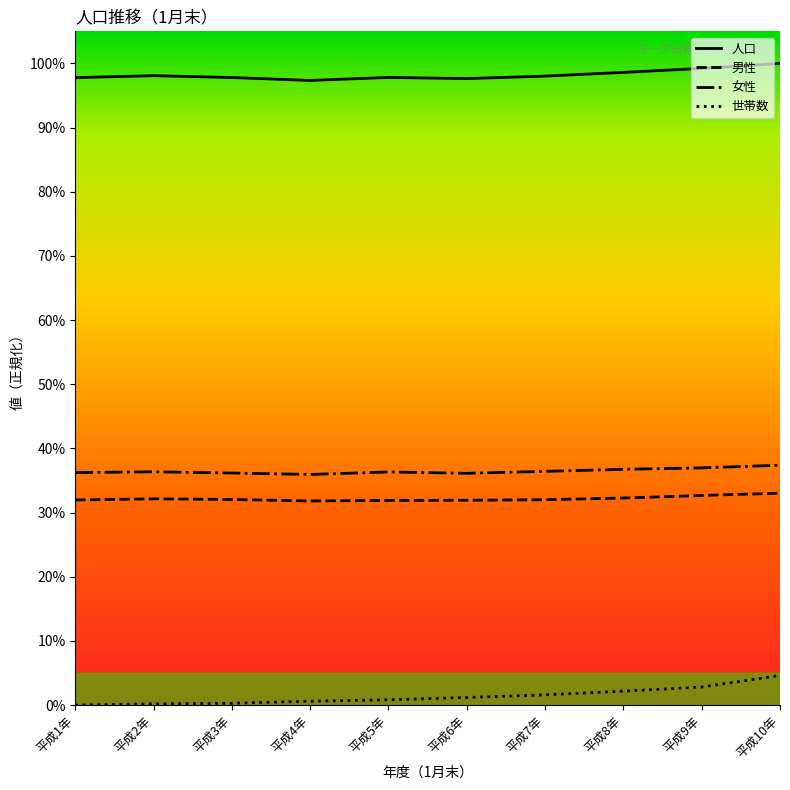

Is it true that 女性 equals 56.0 at 平成8年?

False